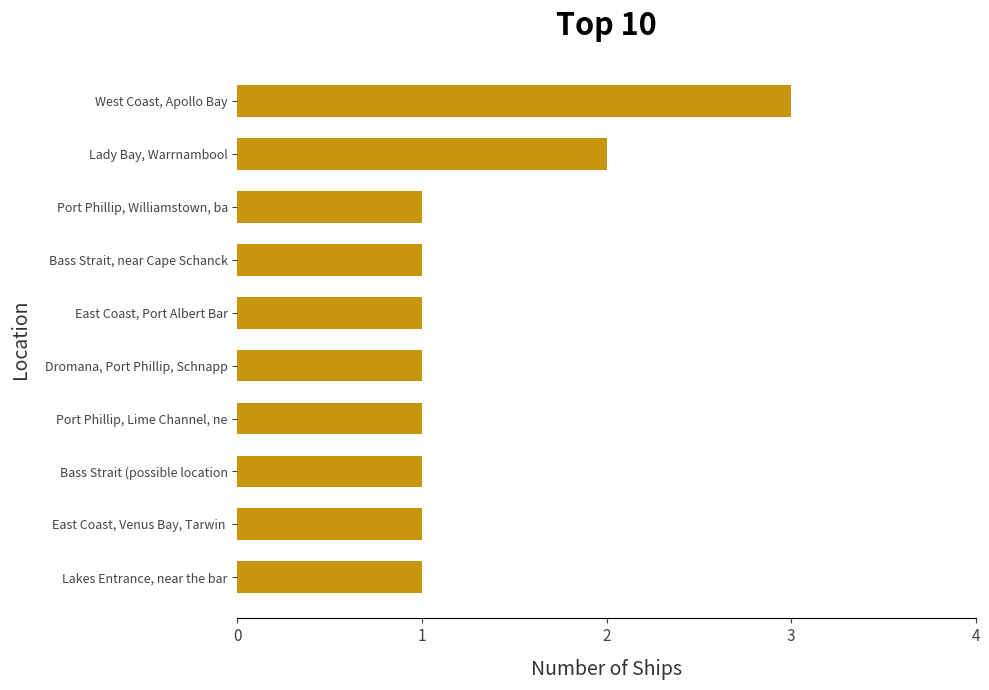

What is the ratio of the value at Lakes Entrance, near the bar to the value at Port Phillip, Lime Channel, ne?

1.0